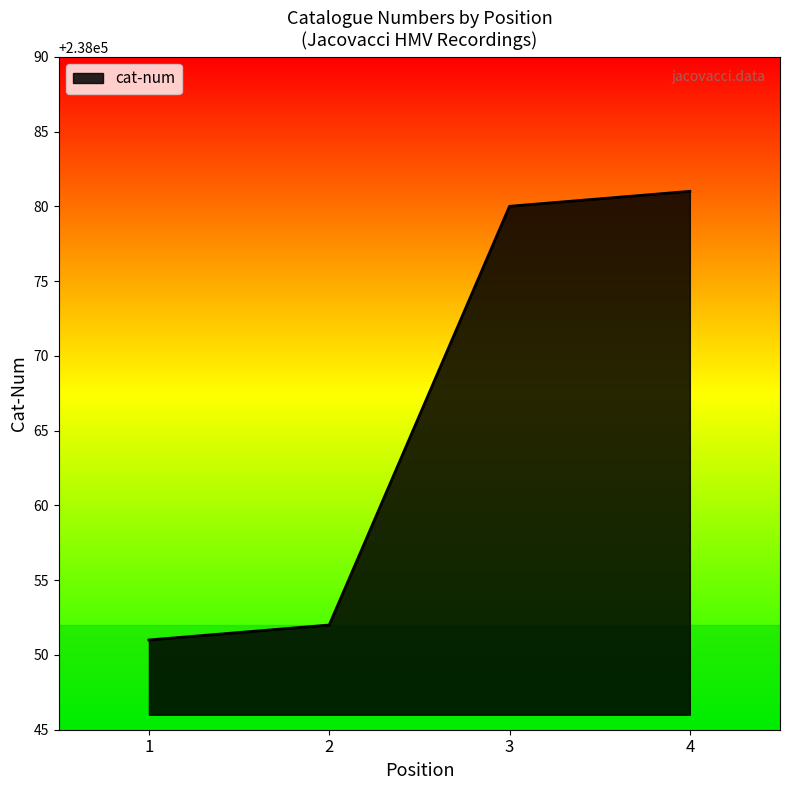

Does the chart display data point markers on the line(s)?

No